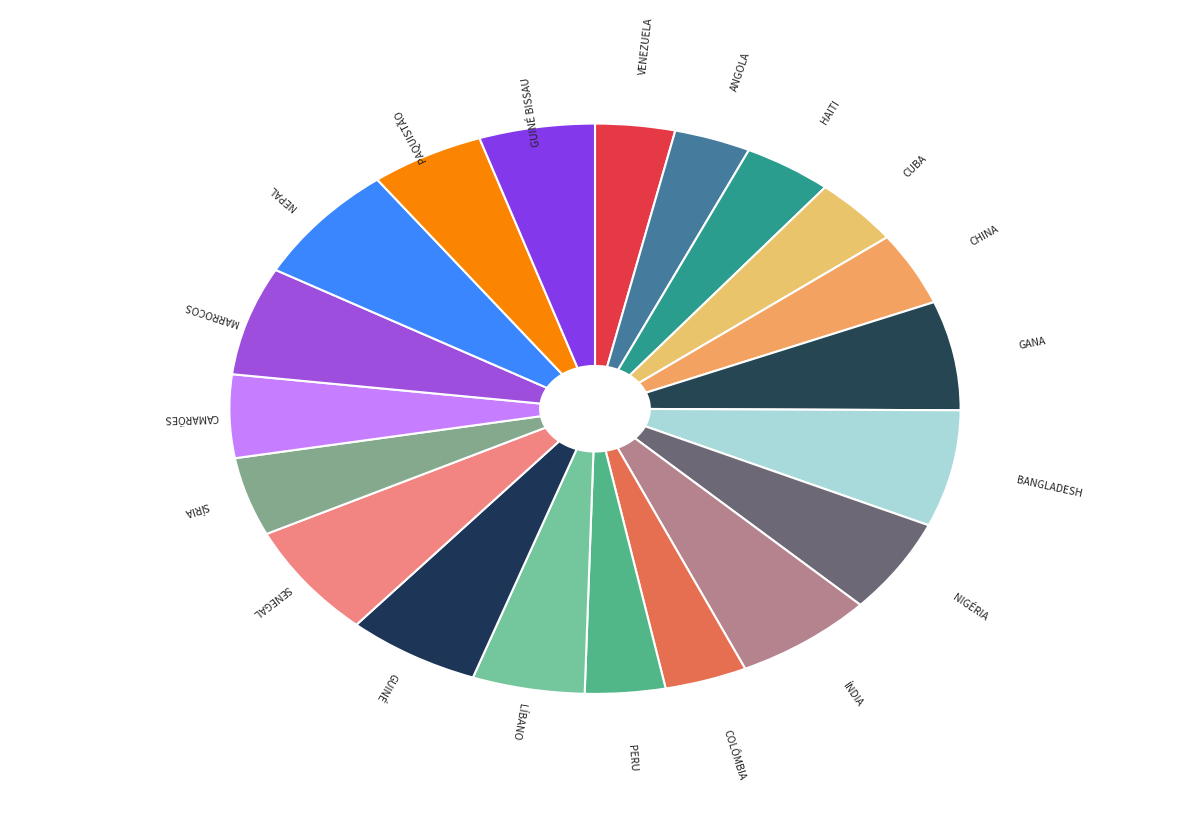

How many slices are in this pie chart?

20